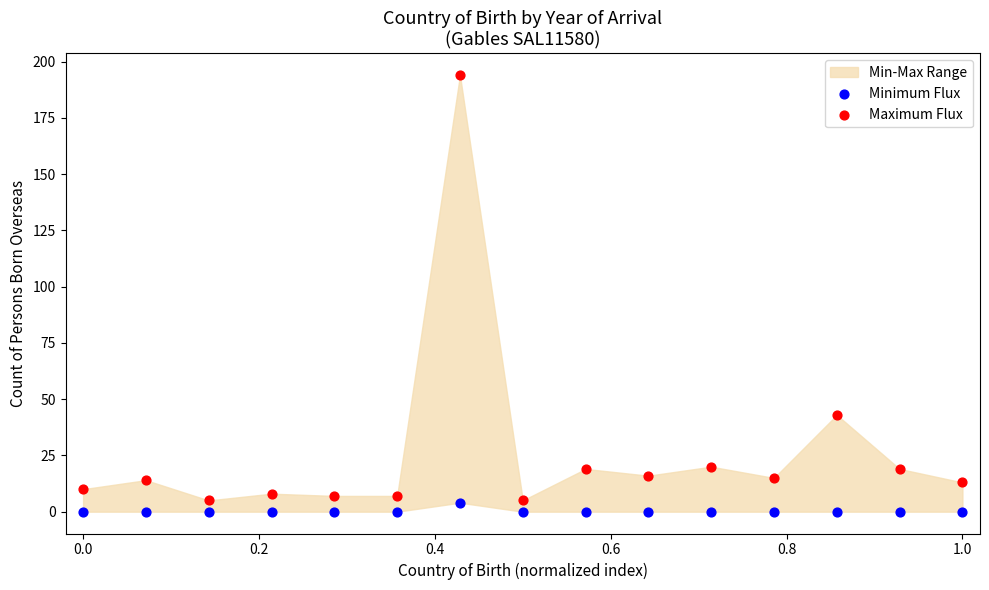

Which series contains the highest Y value?

Maximum Flux